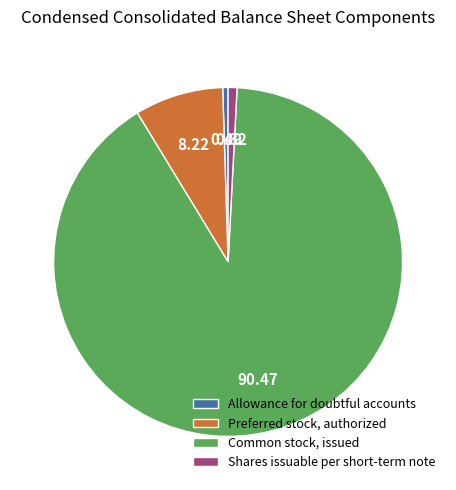

What is the ratio of the value at Common stock, issued to the value at Shares issuable per short-term note?

110.1